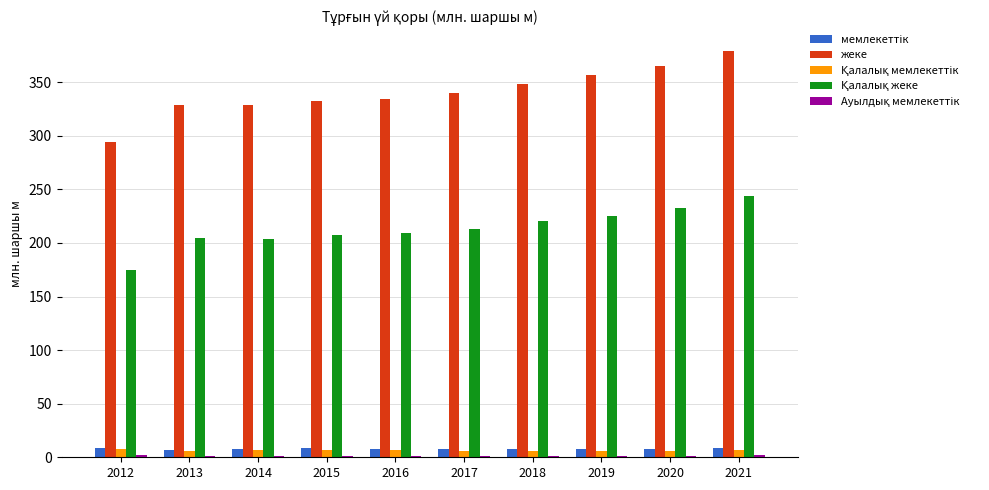

The value of жеке at 2020 is 365.4. True or false?

True